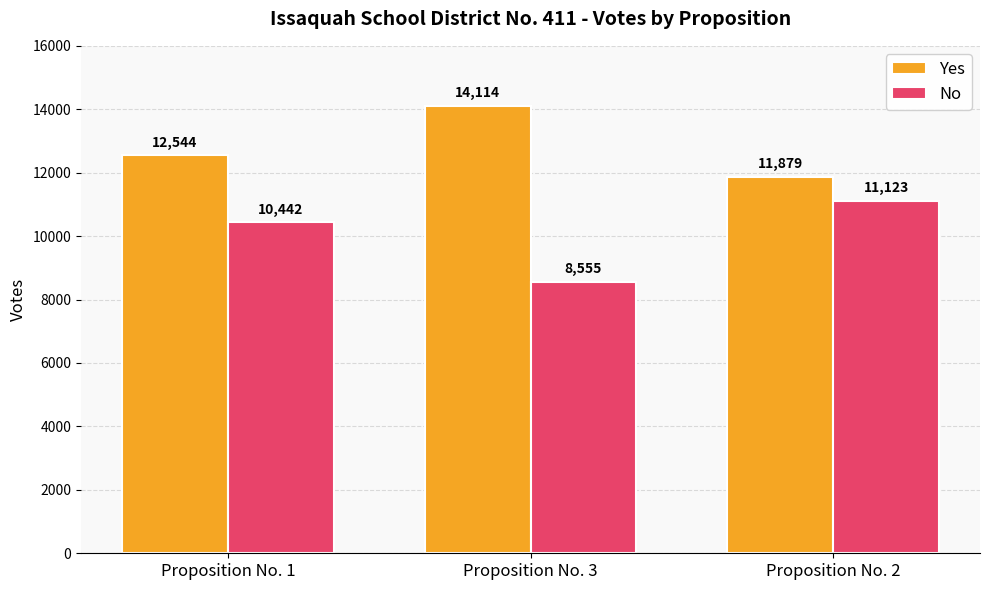

Rank the series at Proposition No. 2 from lowest to highest value.

No, Yes